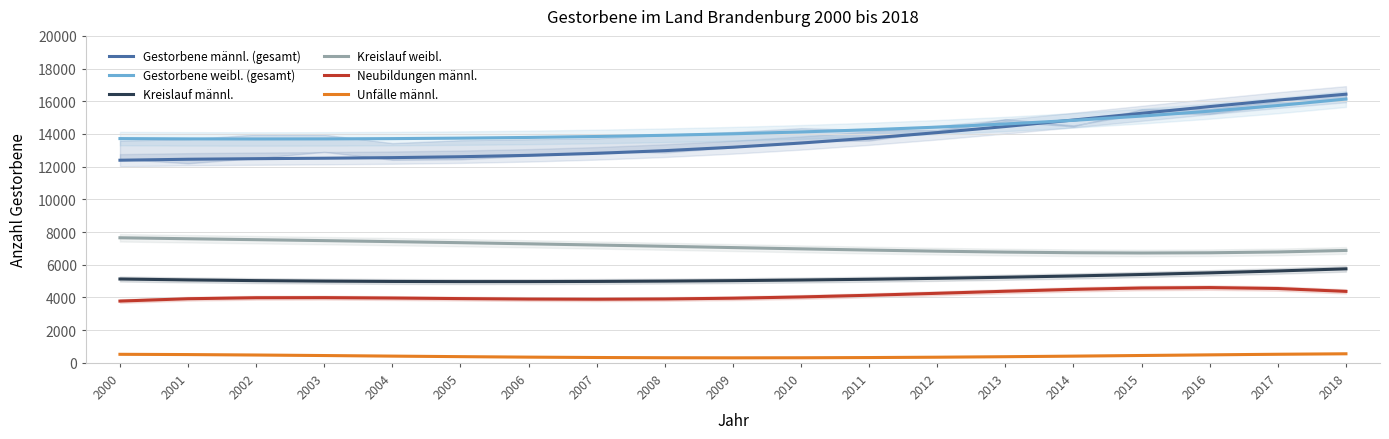

How many values in the Neubildungen männl. series are below 3989?

9